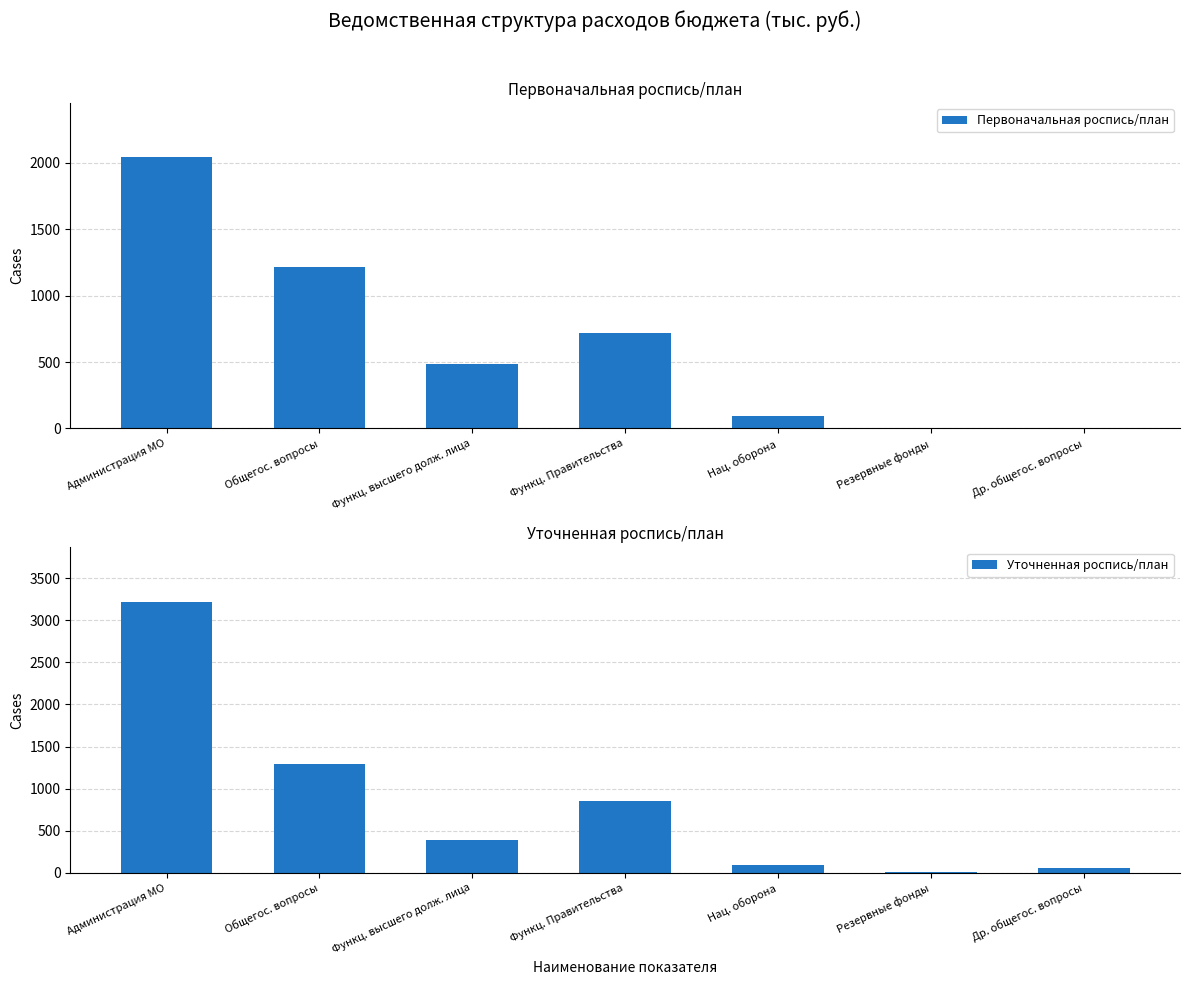

Rank the categories by Уточненная роспись/план value from highest to lowest.

Администрация МО, Общегос. вопросы, Функц. Правительства, Функц. высшего долж. лица, Нац. оборона, Др. общегос. вопросы, Резервные фонды